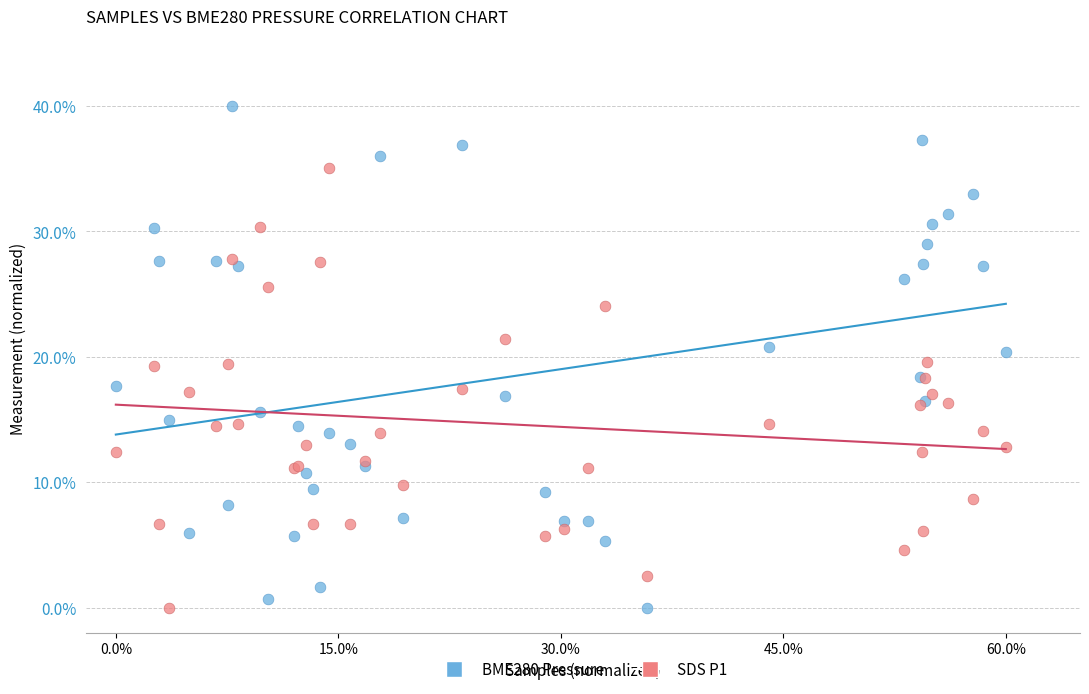

Which series reaches the maximum Y coordinate?

BME280 Pressure